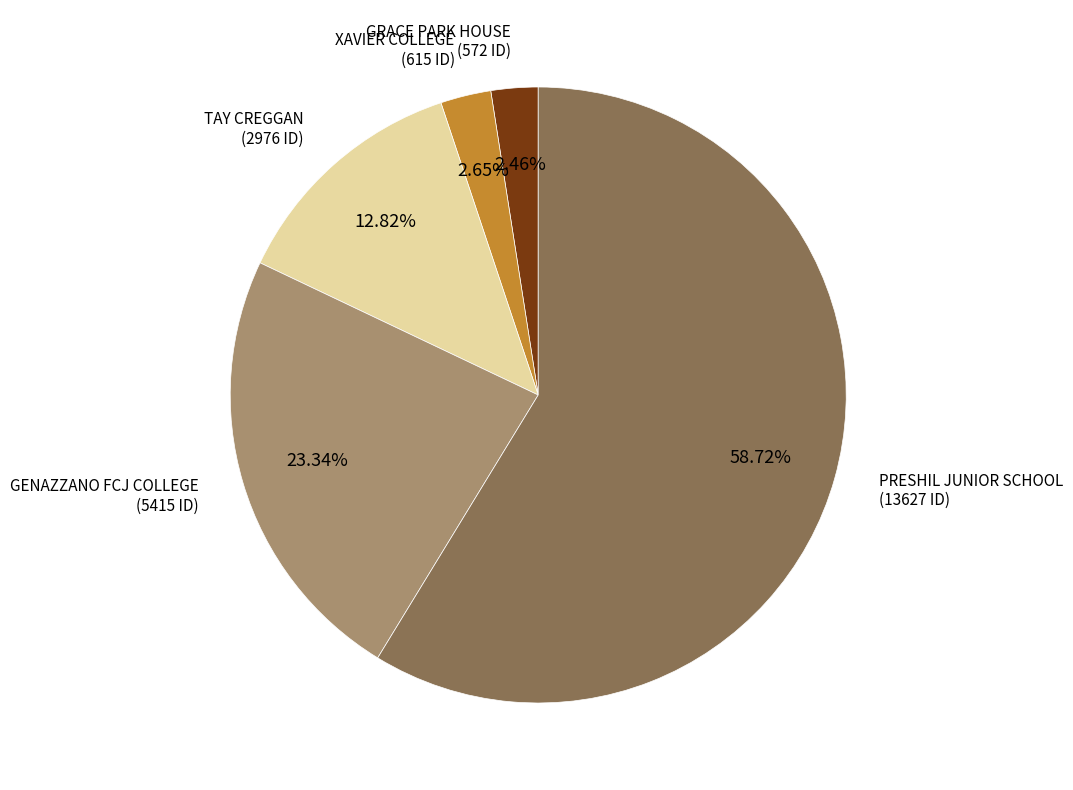

Is there any slice that represents more than half of the pie?

Yes